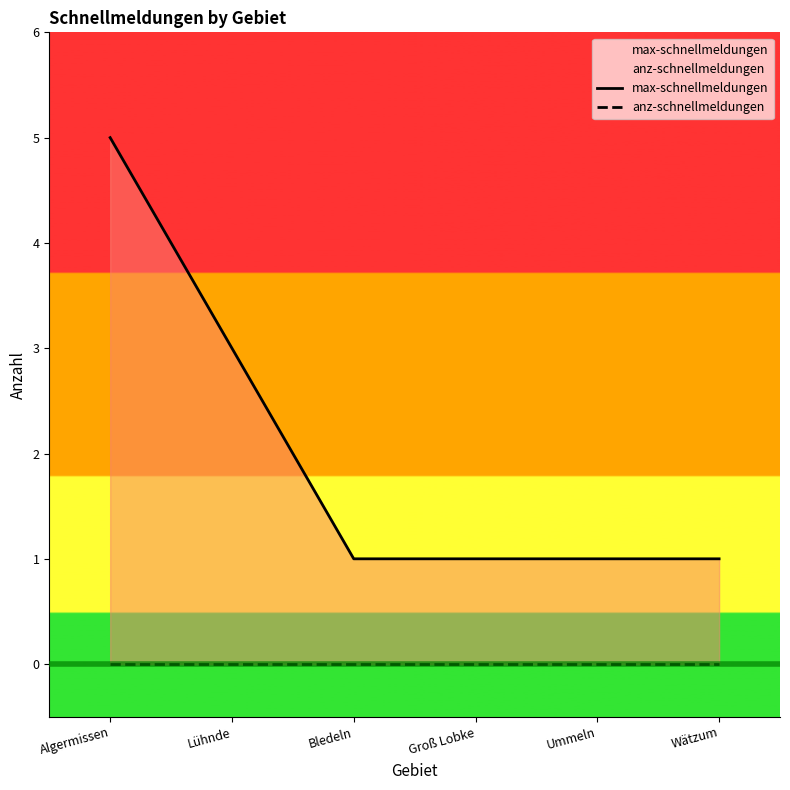

True or false: anz-schnellmeldungen and max-schnellmeldungen intersect in this chart.

False